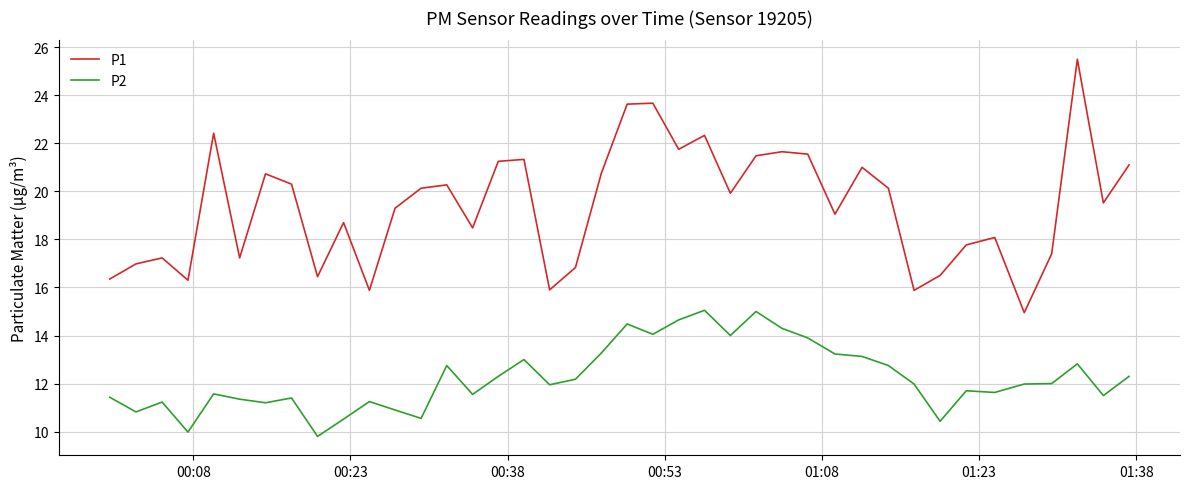

Which series has the largest range (max minus min)?

P1